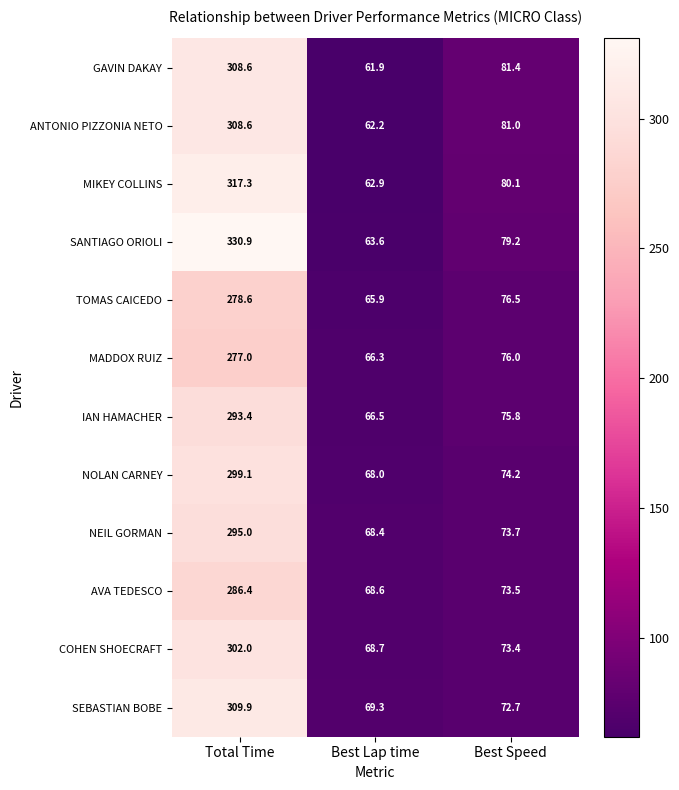

What is the average value of the COHEN SHOECRAFT series?

148.0